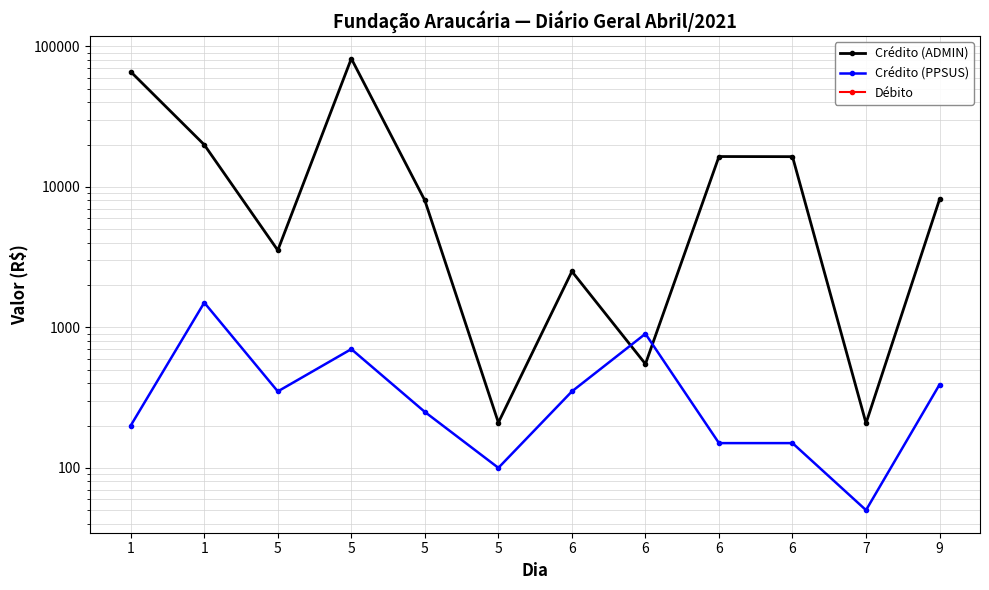

Is this an area chart (filled region under the line)?

No